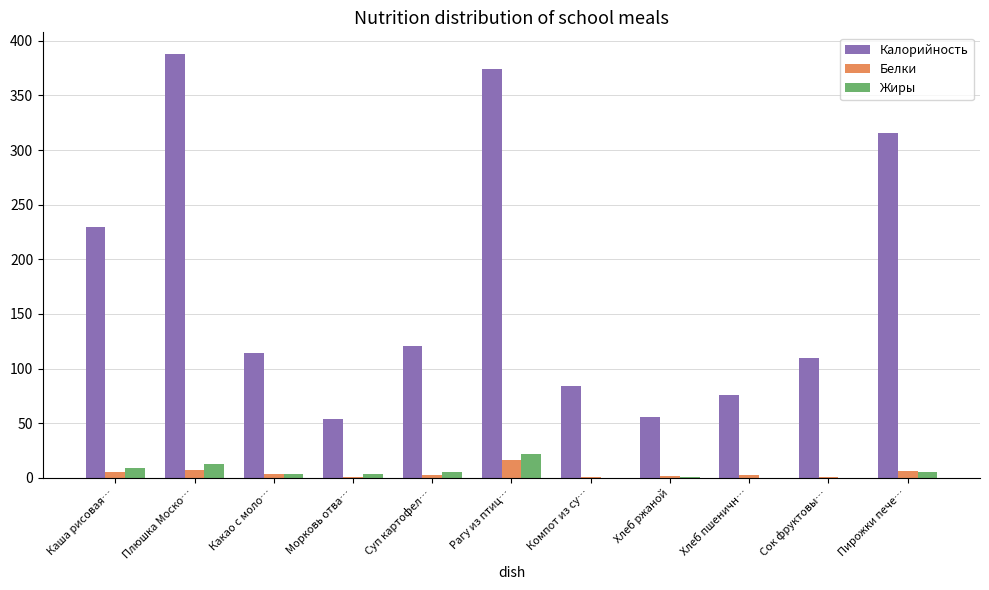

The Жиры series shows 21.8 at Рагу из птиц…. True or false?

True